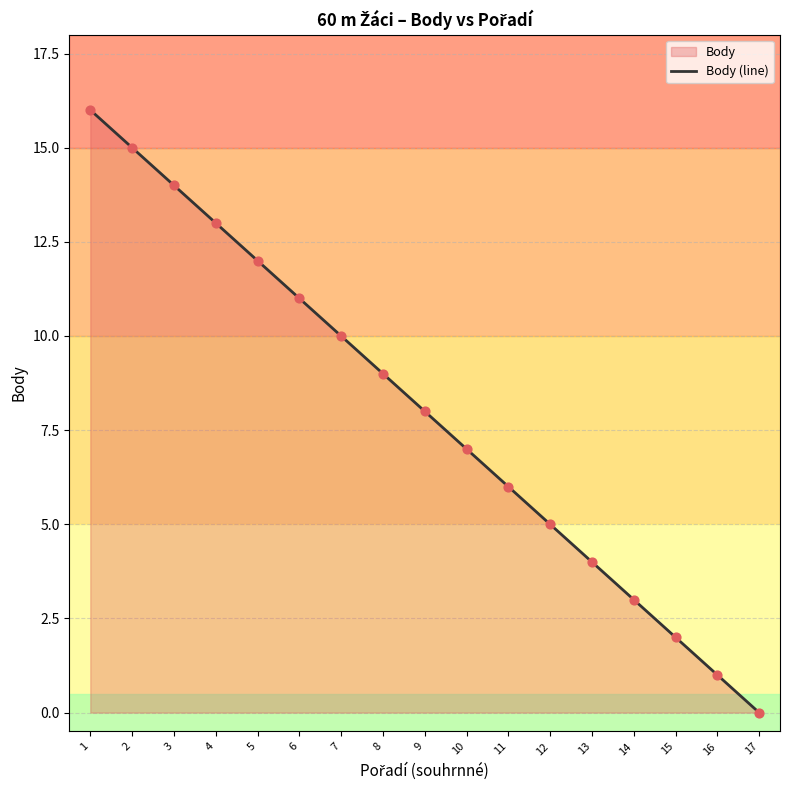

Approximately how many times larger is the value at 4 compared to 12?

2.6